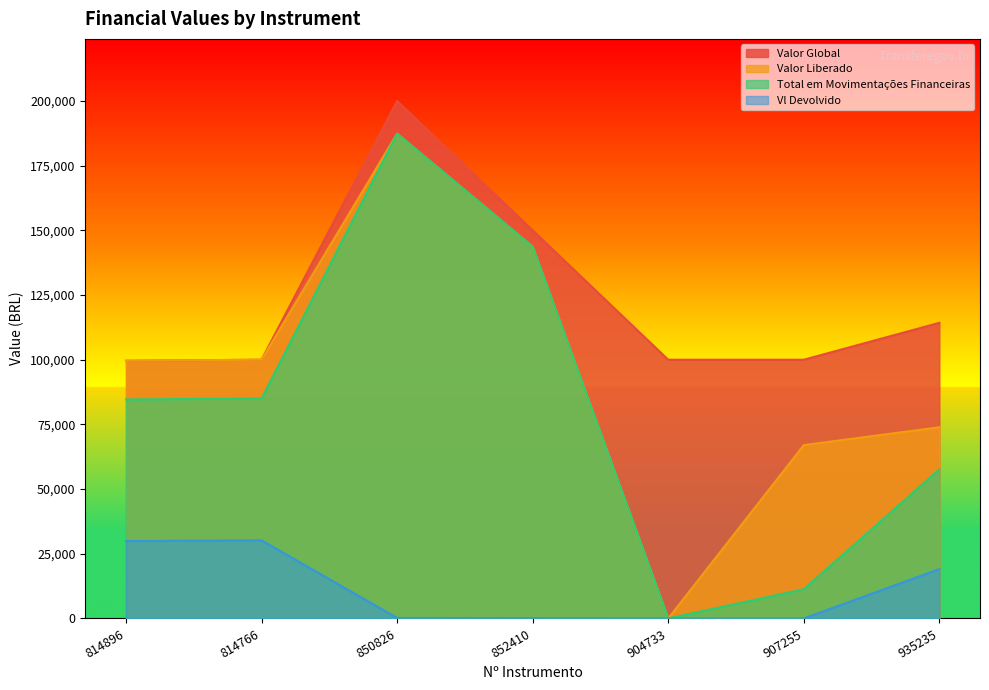

True or false: Total em Movimentações Financeiras and Valor Liberado intersect in this chart.

False